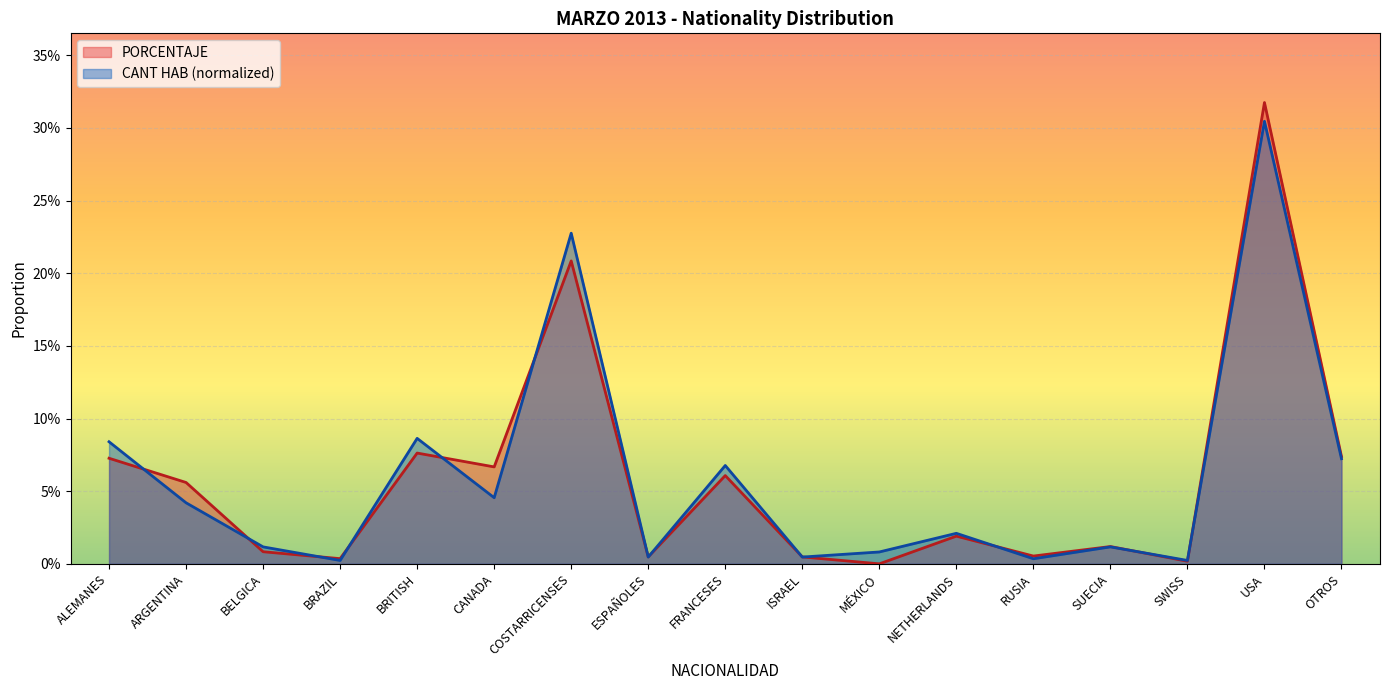

At which category does PORCENTAJE reach its first local valley?

BRAZIL